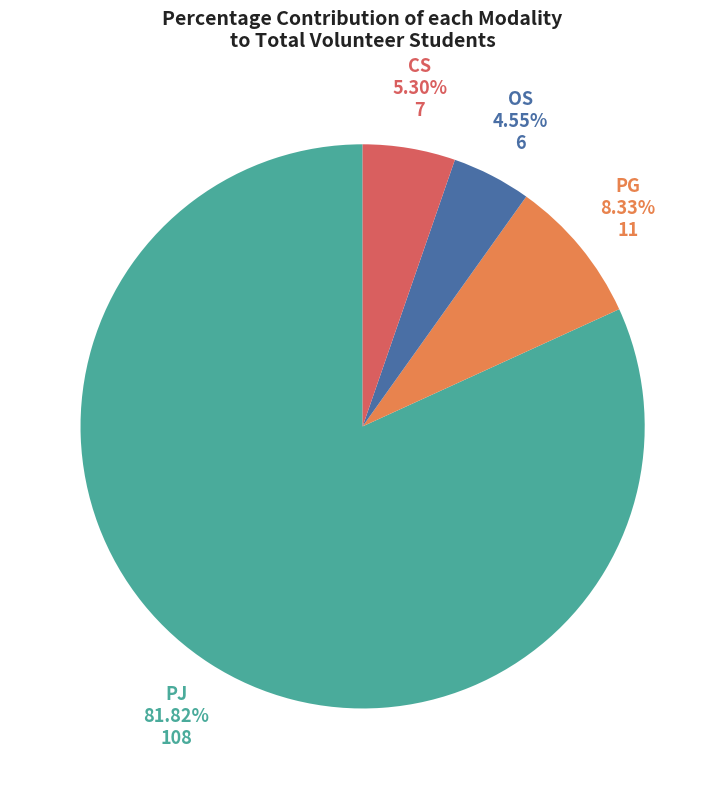

Does any single category account for the majority?

Yes